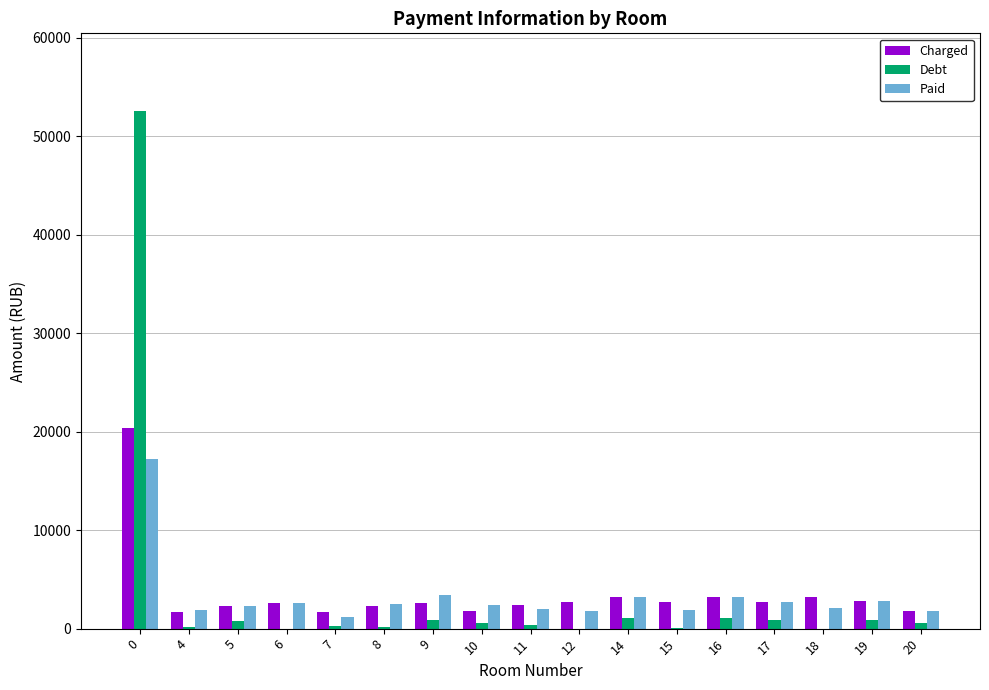

What is the difference between the Charged values at 15 and 4?

958.6